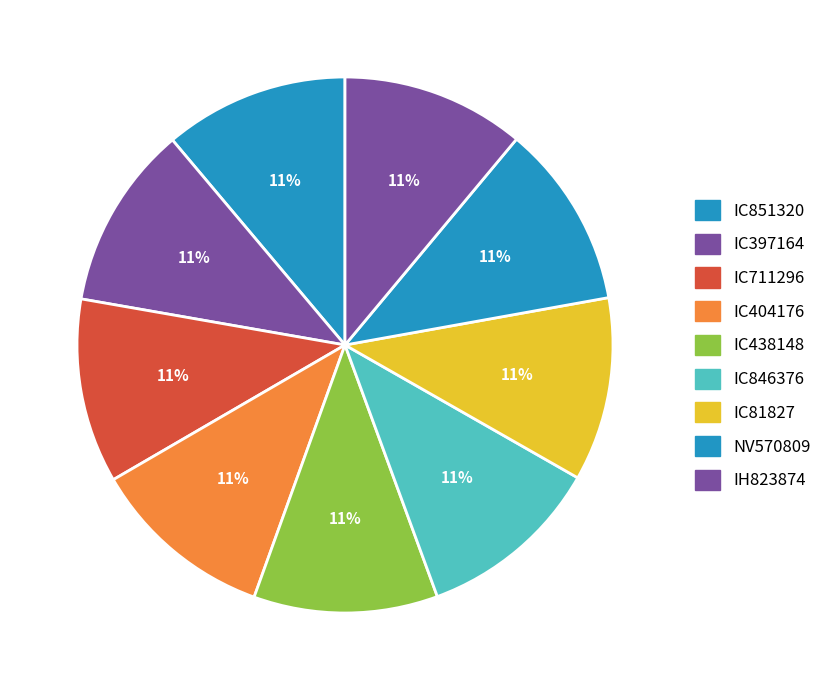

Count the number of slices in the pie.

9